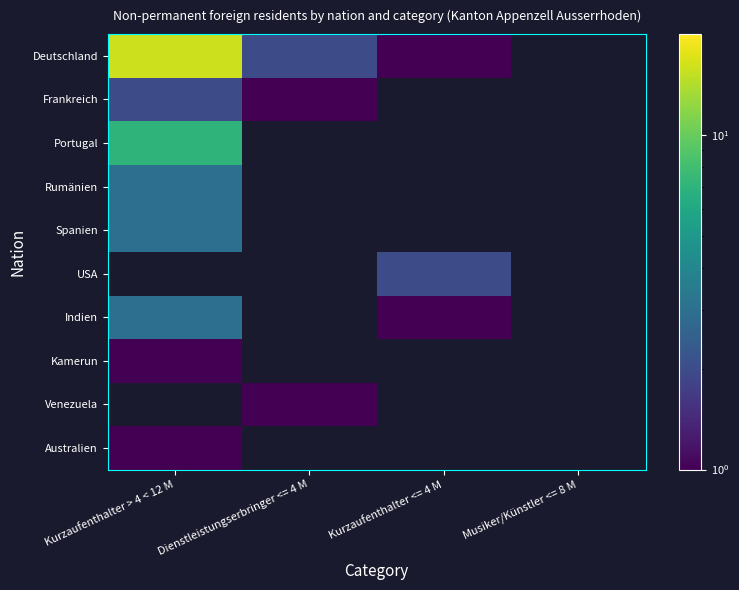

At how many categories does at least one series exceed 13?

1